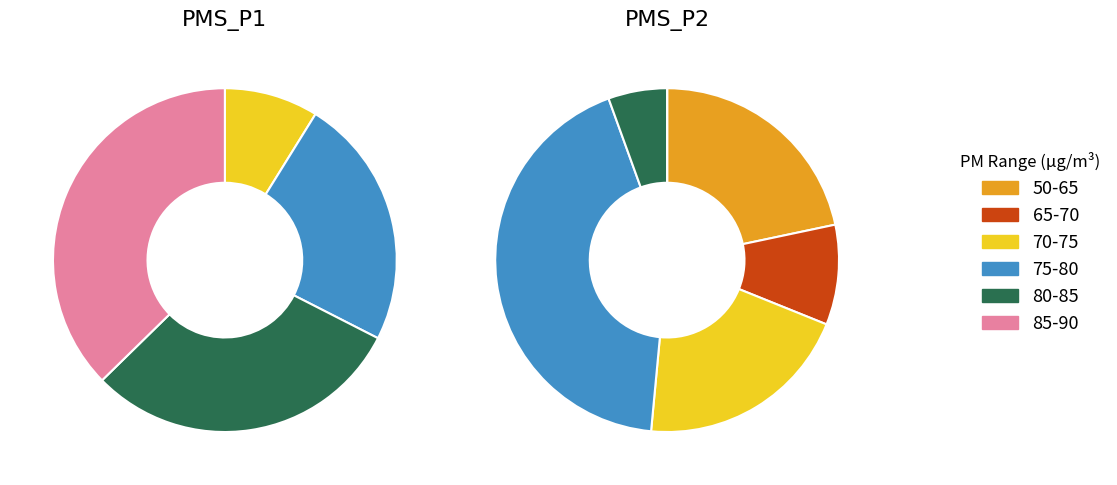

Does 00:47 account for over 50% of the chart?

No